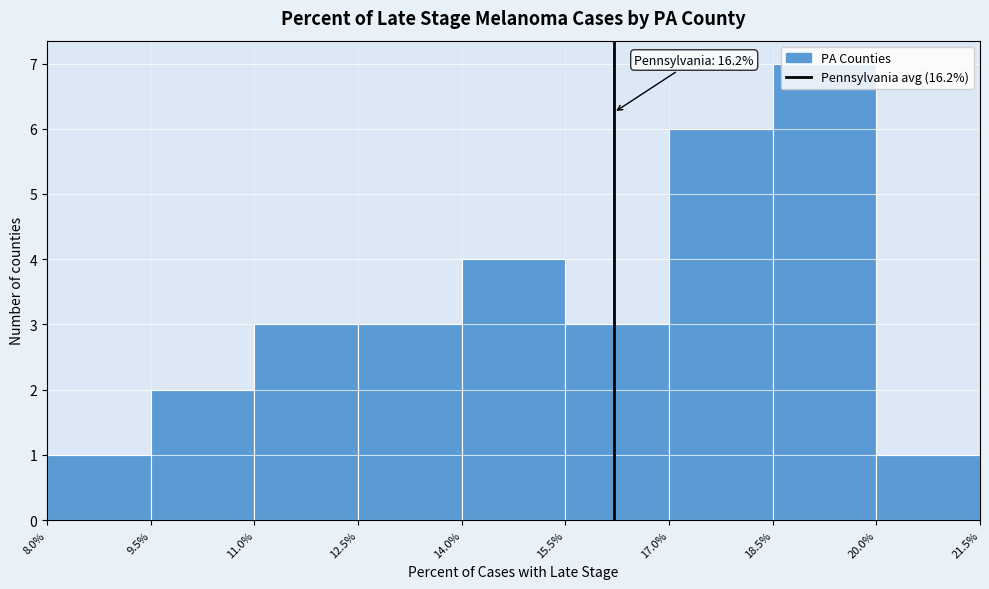

Which range on the x-axis has the tallest bar?

18.5% to 20.0%